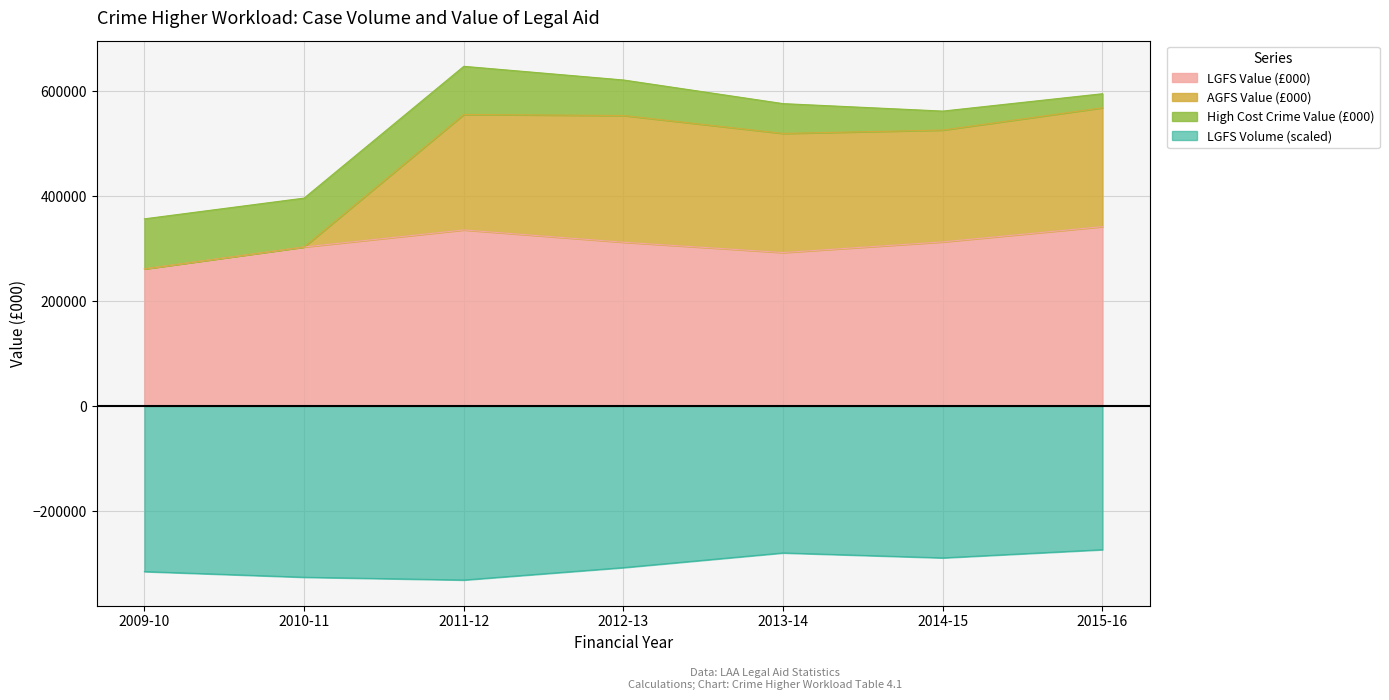

Between 2010-11 and 2011-12, which is larger?

2011-12